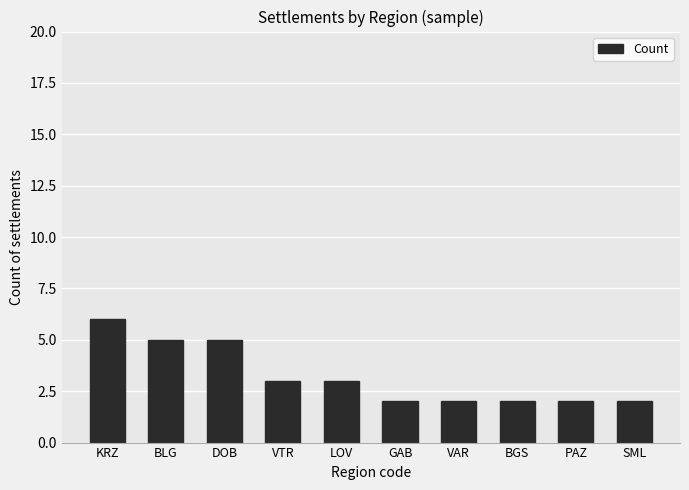

What is the greatest value displayed?

6